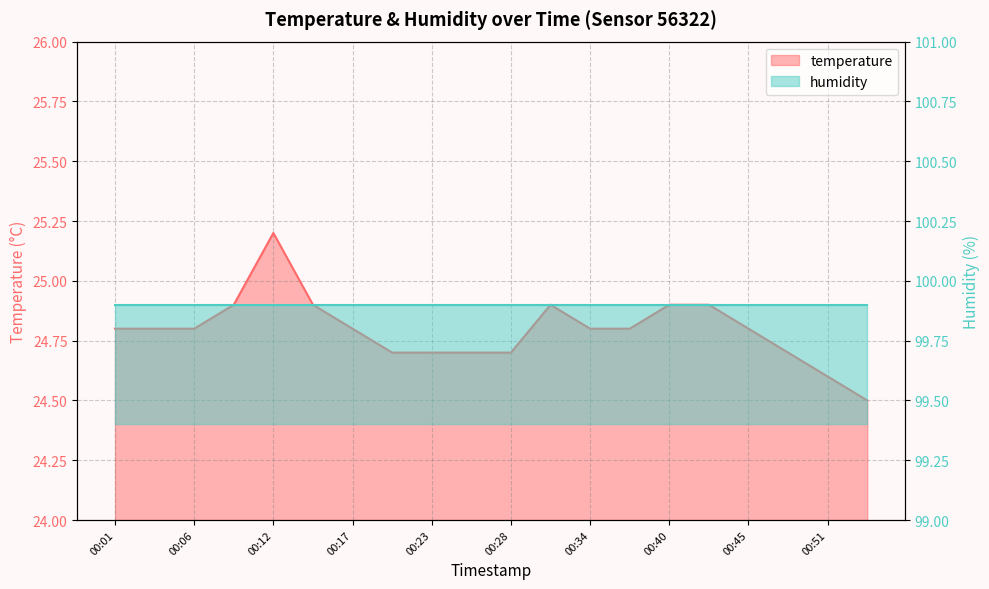

Does the chart display data point markers on the line(s)?

No